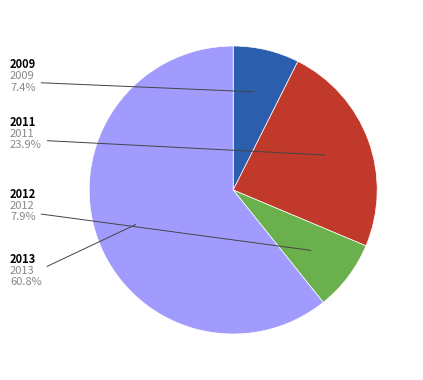

Is there a majority slice in this chart?

Yes